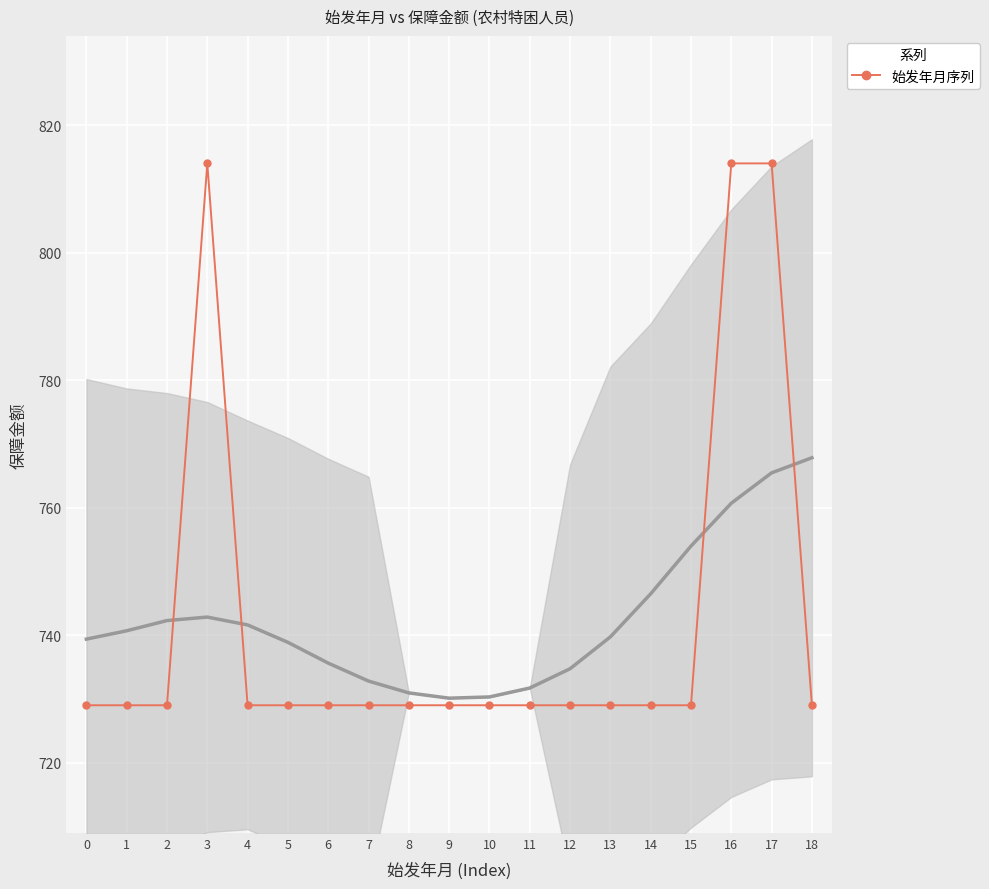

Rank the categories by value from highest to lowest.

3, 16, 17, 0, 1, 2, 4, 5, 6, 7, 8, 9, 10, 11, 12, 13, 14, 15, 18